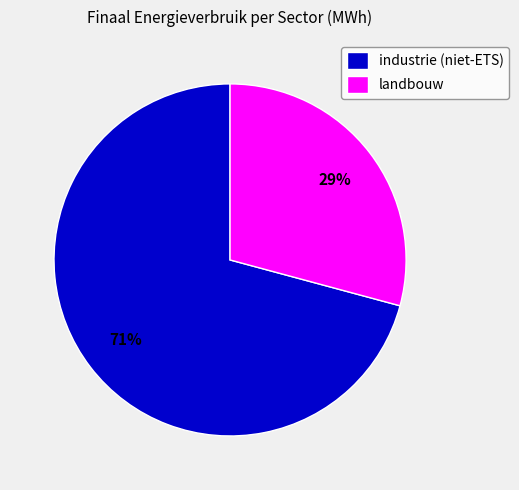

How many slices are in this pie chart?

2